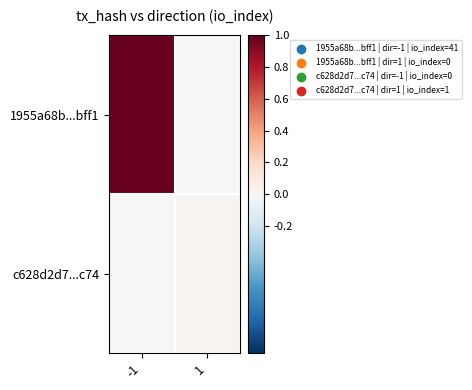

Rank the series by their maximum value, from highest to lowest.

1955a68b...bff1, c628d2d7...c74